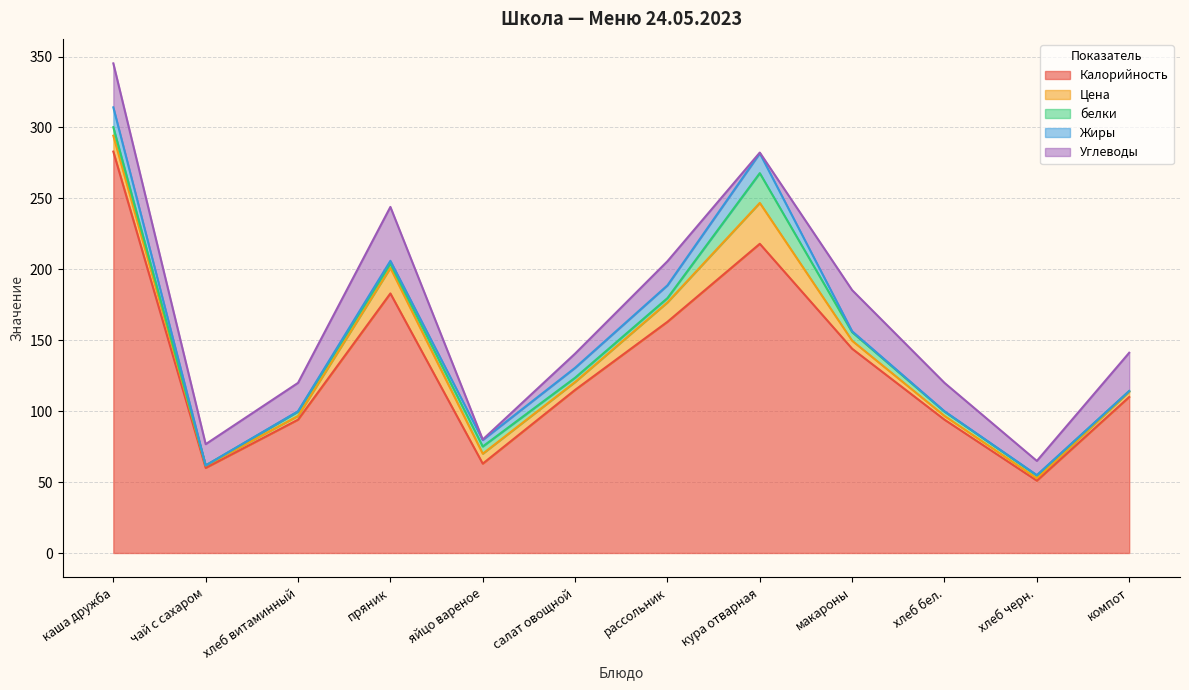

Reading right to left, what are all the values shown in this chart?

Калорийность: компот=110.0	хлеб черн.=51.0	хлеб бел.=94.0	макароны=144.0	кура отварная=218.0	рассольник=163.0	салат овощной=115.0	яйцо вареное=63.0	пряник=183.0	хлеб витаминный=94.0	чай с сахаром=60.0	каша дружба=283.0
Цена: компот=3.7	хлеб черн.=1.7	хлеб бел.=2.6	макароны=5.7	кура отварная=28.8	рассольник=13.7	салат овощной=5.6	яйцо вареное=7.0	пряник=18.0	хлеб витаминный=2.6	чай с сахаром=1.6	каша дружба=11.2
белки: компот=0.5	хлеб черн.=1.9	хлеб бел.=3.0	макароны=6.0	кура отварная=21.0	рассольник=3.0	салат овощной=3.0	яйцо вареное=5.1	пряник=3.0	хлеб витаминный=3.0	чай с сахаром=0.1	каша дружба=6.0
Жиры: компот=0.0	хлеб черн.=0.3	хлеб бел.=0.3	макароны=0.7	кура отварная=14.0	рассольник=9.0	салат овощной=7.0	яйцо вареное=4.6	пряник=2.0	хлеб витаминный=0.3	чай с сахаром=0.0	каша дружба=14.0
Углеводы: компот=27.0	хлеб черн.=10.0	хлеб бел.=20.0	макароны=29.0	кура отварная=0.5	рассольник=17.0	салат овощной=10.0	яйцо вареное=0.3	пряник=38.0	хлеб витаминный=20.0	чай с сахаром=15.0	каша дружба=31.0